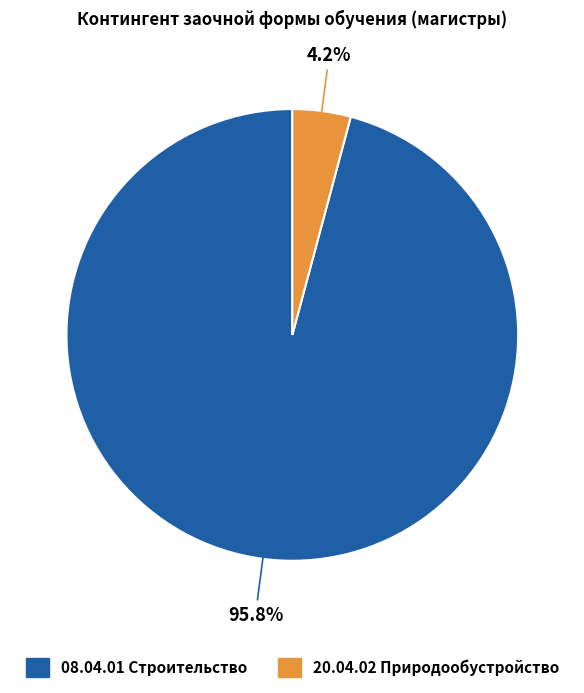

Is there any slice that represents more than half of the pie?

Yes